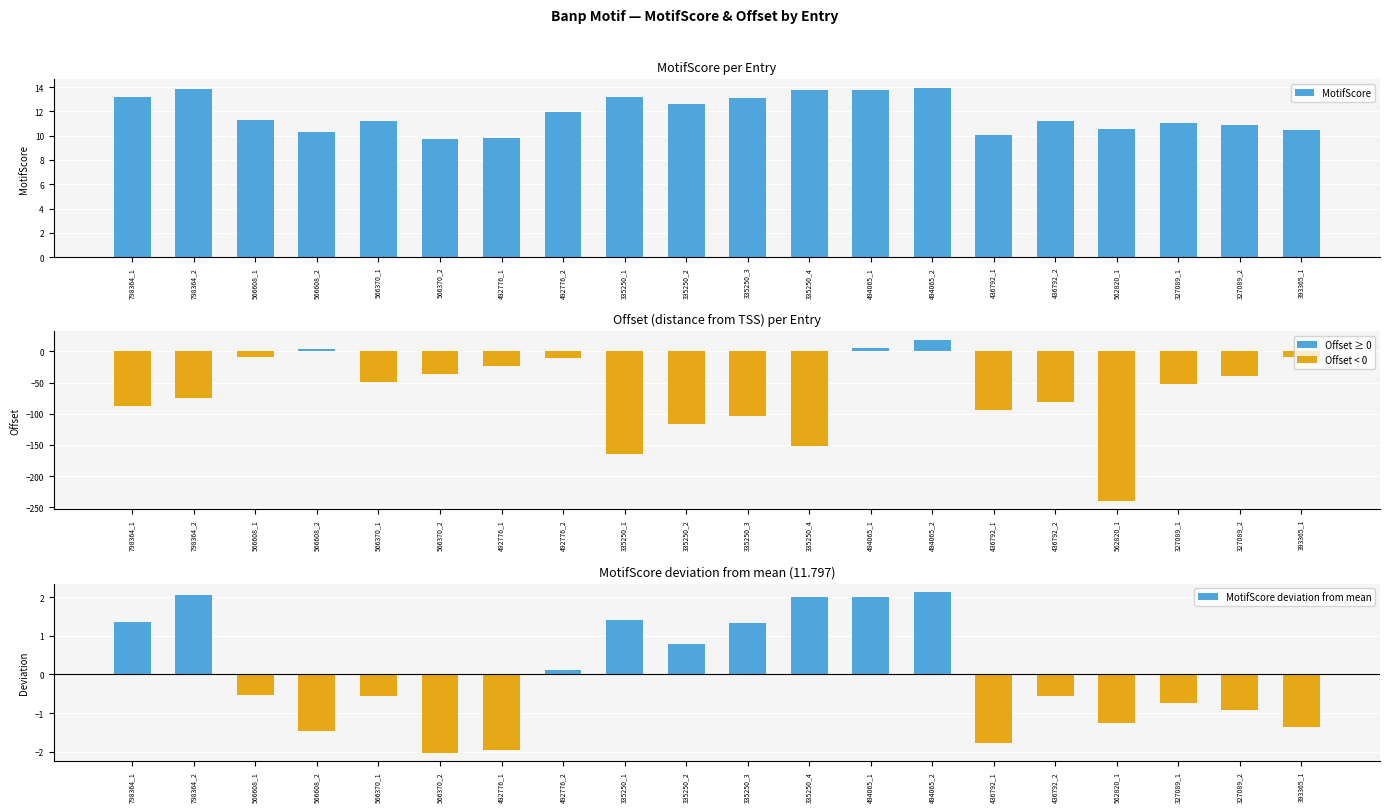

Rank the series by their maximum value, from lowest to highest.

MotifScore deviation from mean, MotifScore, Offset (distance from TSS)